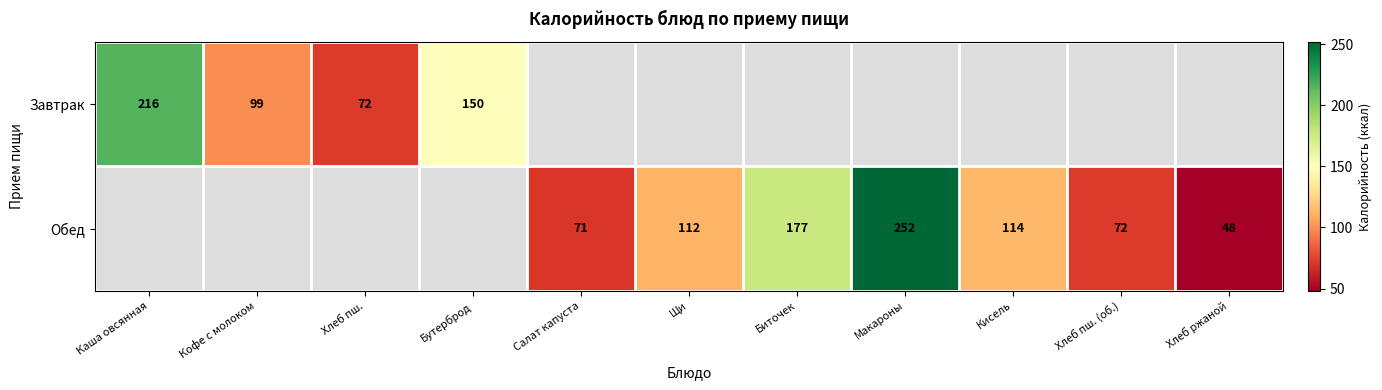

What is the sum of the Обед values at Биточек and Хлеб ржаной?

225